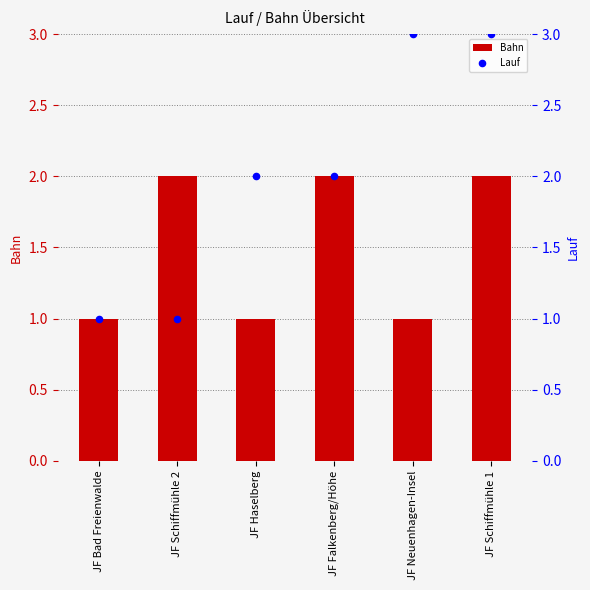

Which series has the widest spread of Y values?

Lauf